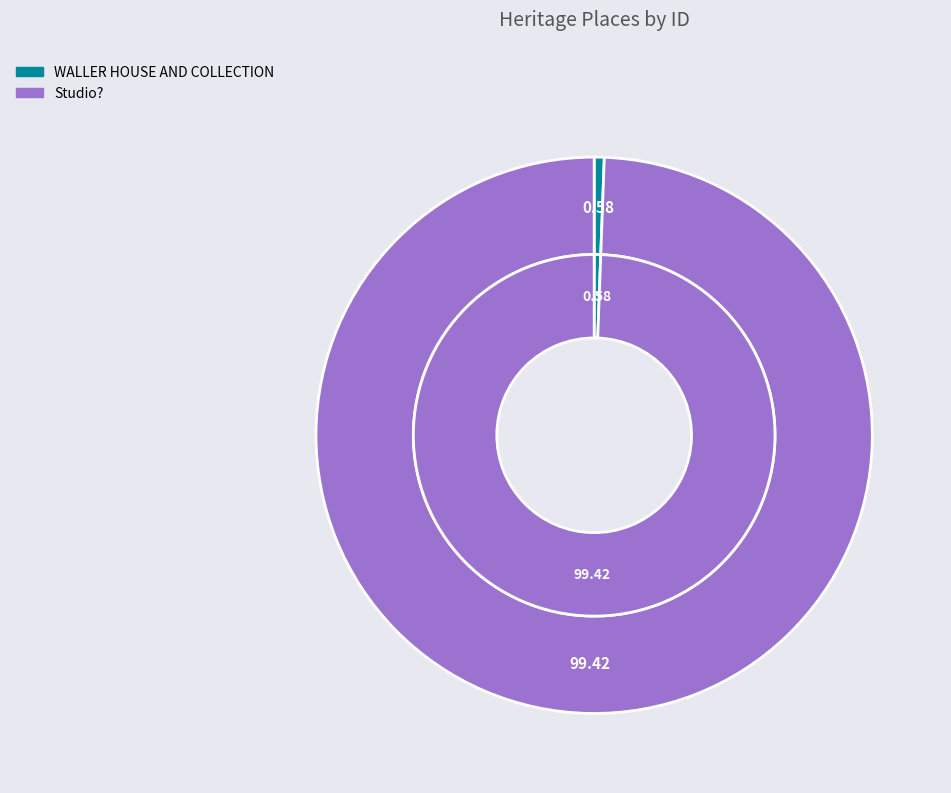

To the nearest percent, what portion does WALLER HOUSE AND COLLECTION represent?

1%